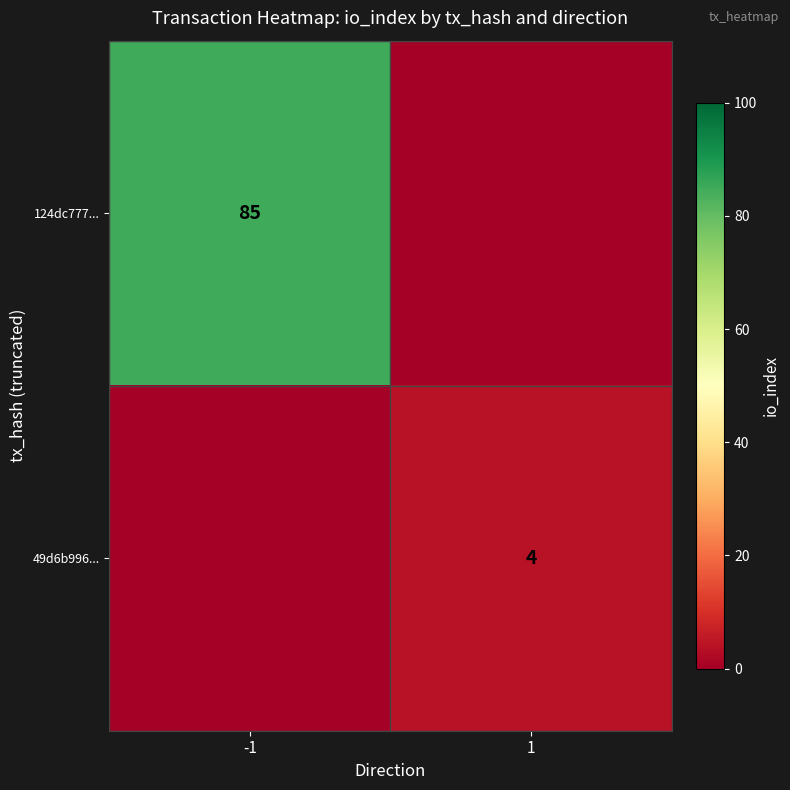

Which has a higher value, -1 or 1?

-1